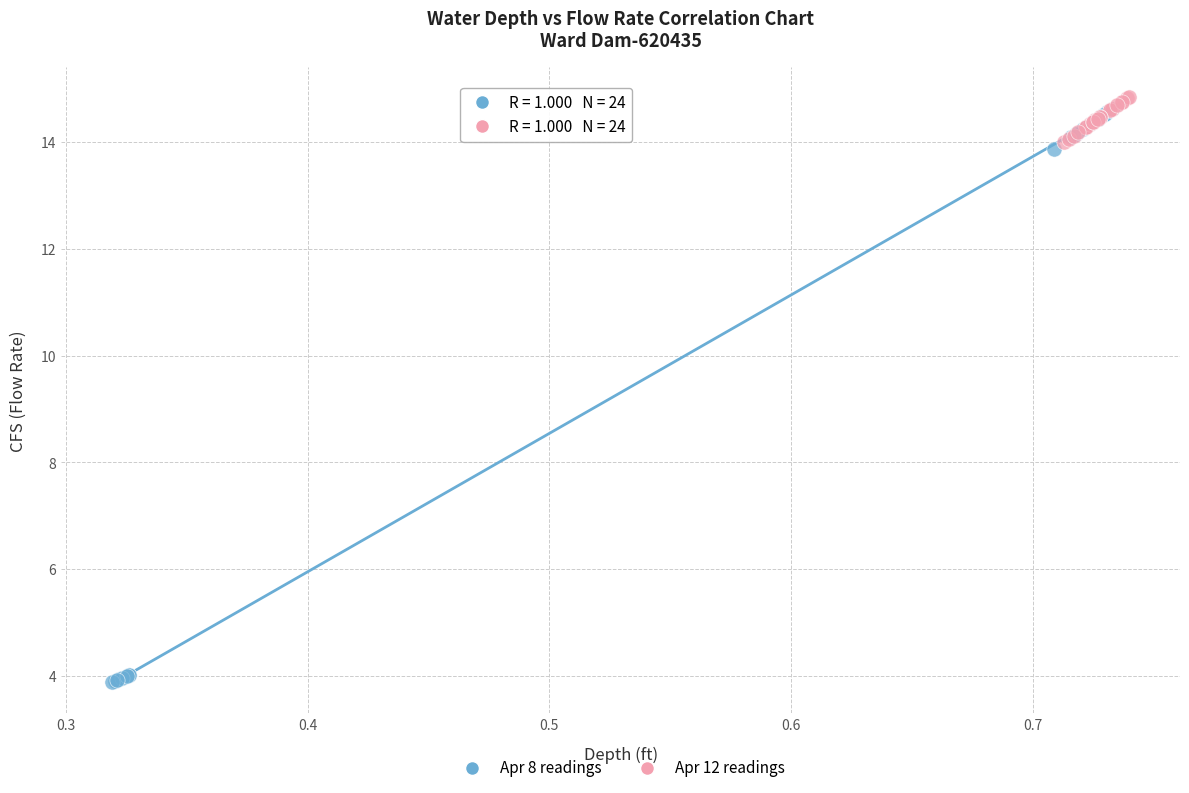

Which series contains the lowest Y value?

Apr 8 readings